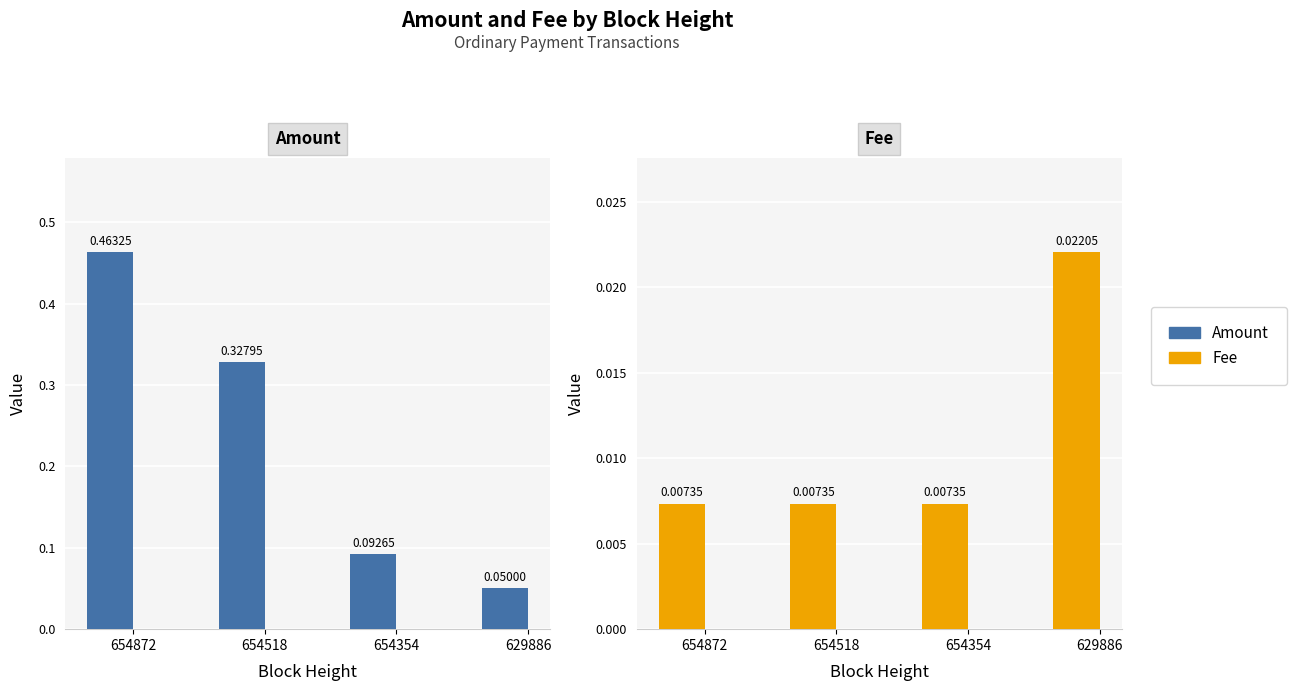

How many bars are there in each group?

2